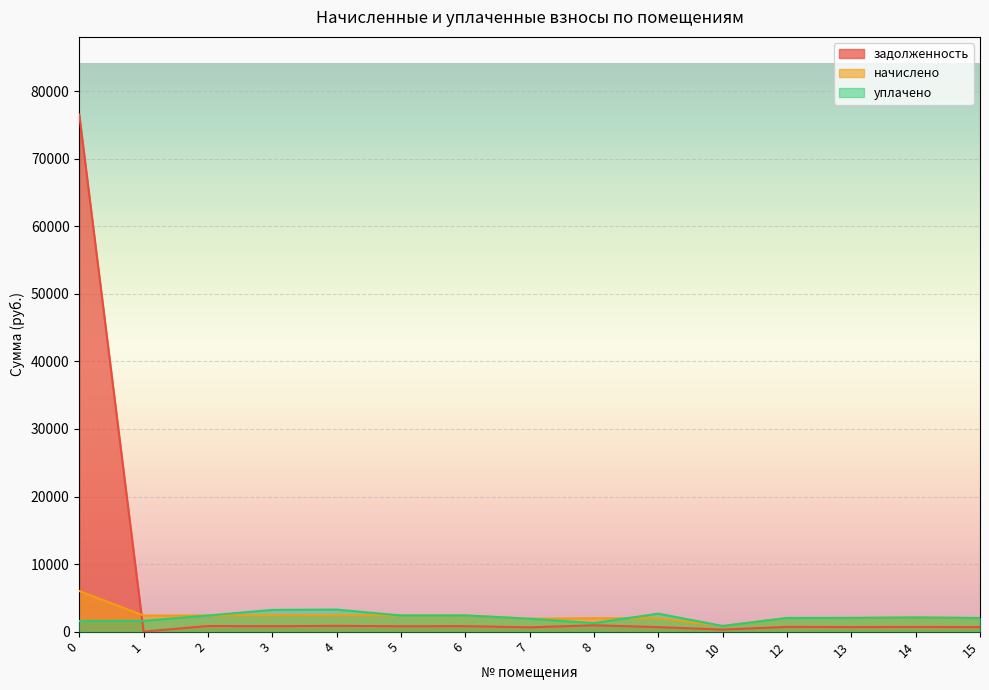

What is the maximum value shown in the chart?

76561.8